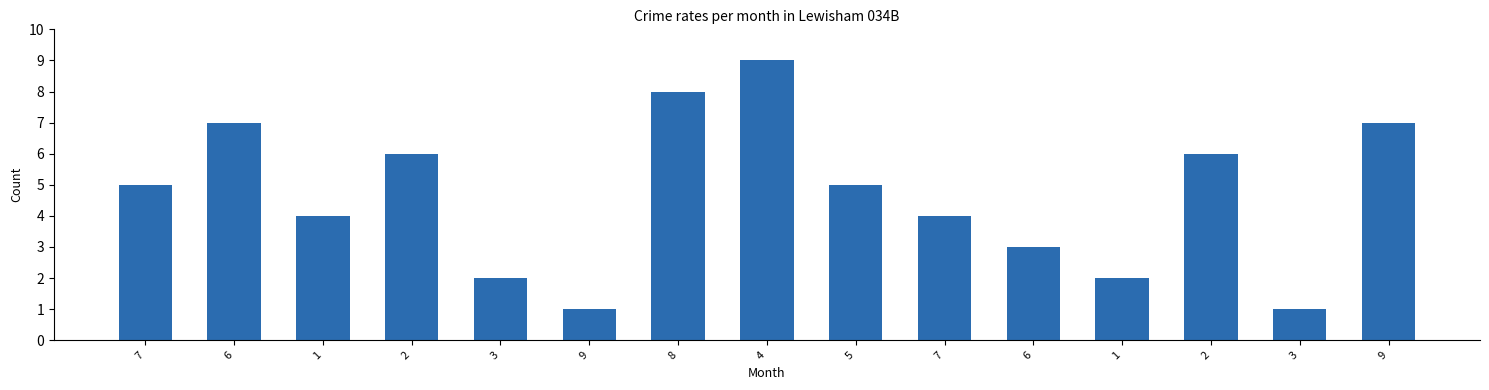

What is the value of the 5th bar from the left?

2